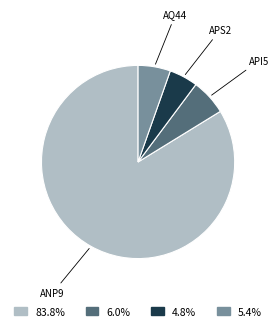

Does any single category account for the majority?

Yes